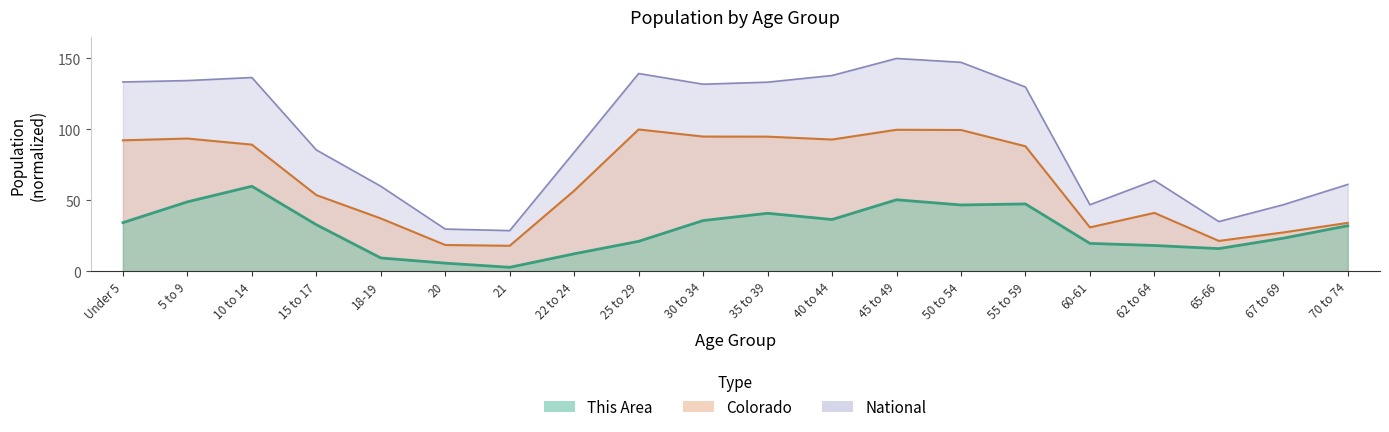

Which series has the widest spread of values?

National